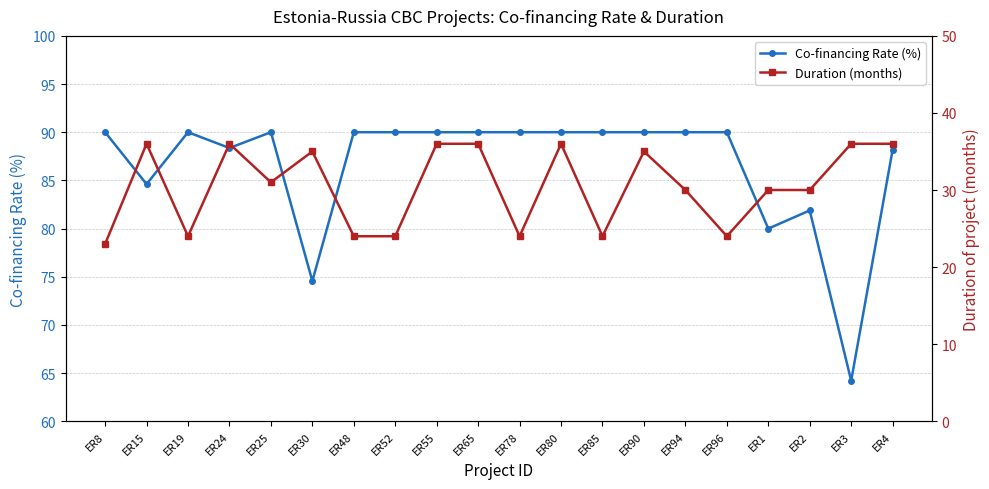

Reading left to right, what are all the values shown in this chart?

Co-financing Rate (%): ER8=90.0	ER15=84.6	ER19=90.0	ER24=88.4	ER25=90.0	ER30=74.5	ER48=90.0	ER52=90.0	ER55=90.0	ER65=90.0	ER78=90.0	ER80=90.0	ER85=90.0	ER90=90.0	ER94=90.0	ER96=90.0	ER1=80.0	ER2=81.9	ER3=64.2	ER4=88.2
Duration (months): ER8=23.0	ER15=36.0	ER19=24.0	ER24=36.0	ER25=31.0	ER30=35.0	ER48=24.0	ER52=24.0	ER55=36.0	ER65=36.0	ER78=24.0	ER80=36.0	ER85=24.0	ER90=35.0	ER94=30.0	ER96=24.0	ER1=30.0	ER2=30.0	ER3=36.0	ER4=36.0